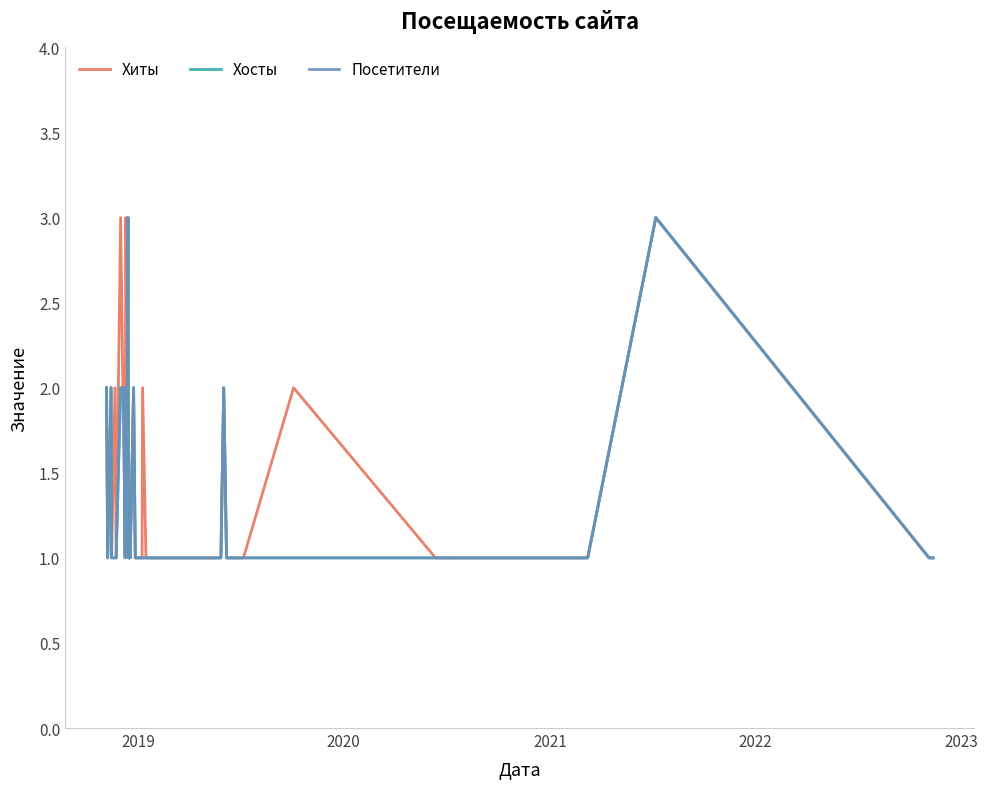

What is the average value of the Хиты series?

1